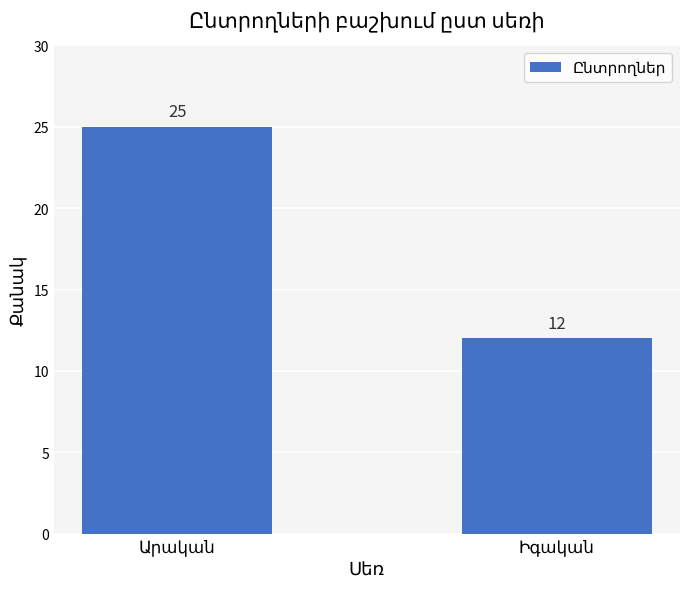

What is the greatest value displayed?

25